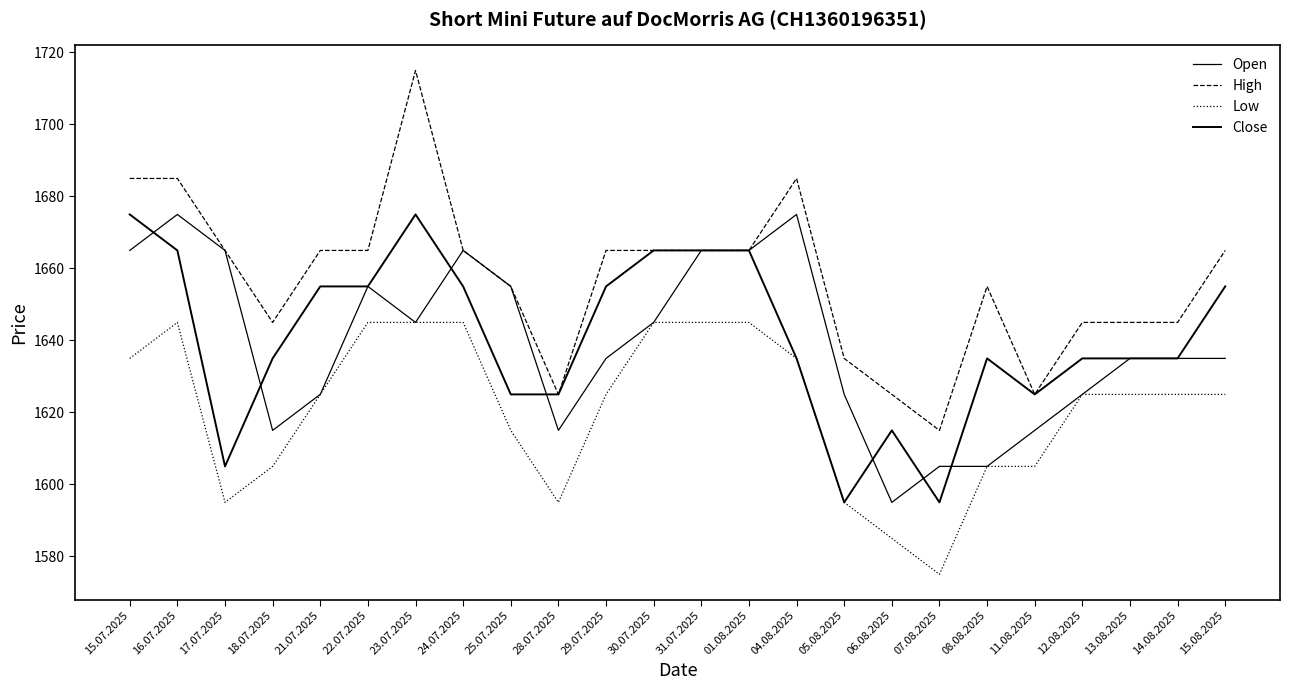

How many series are shown in this chart?

4